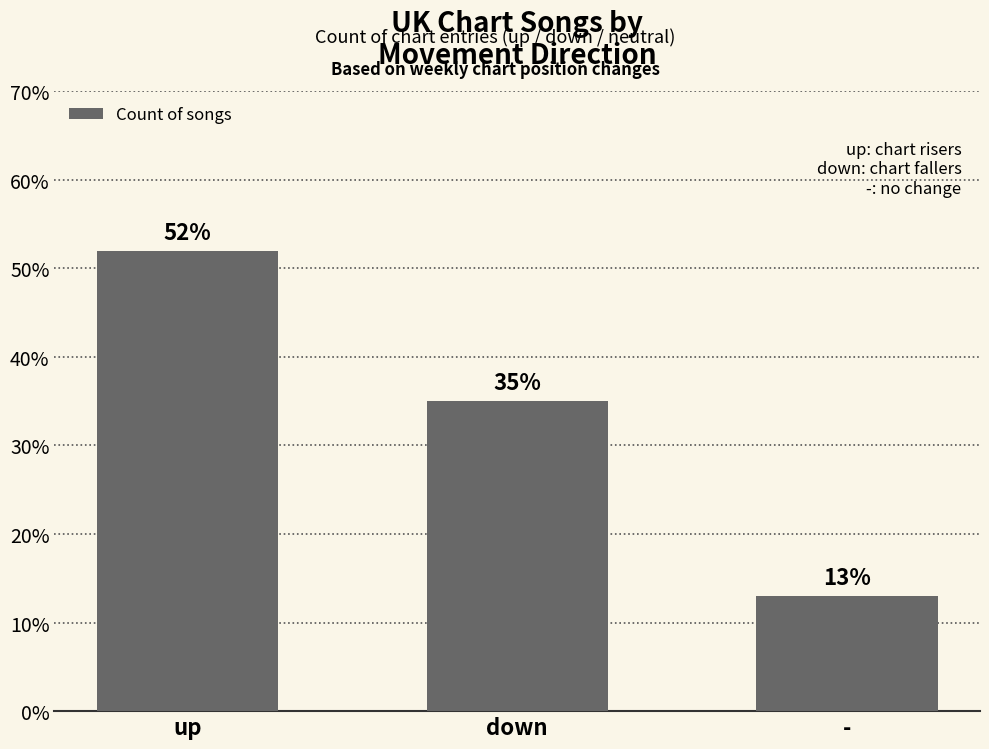

The value at - is 3. True or false?

False